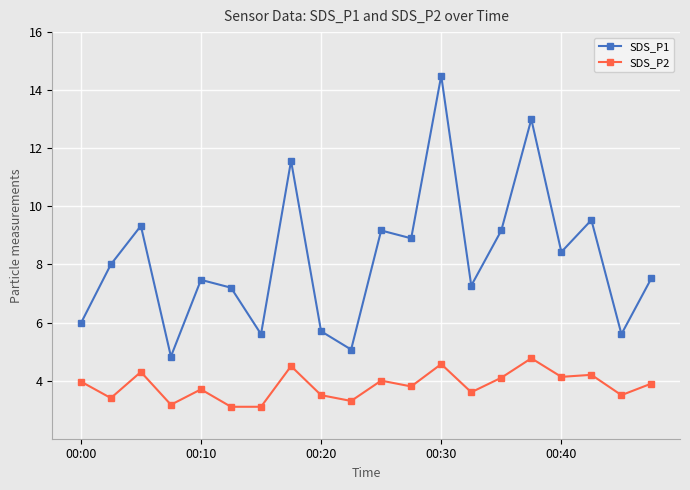

Which series has the largest total across all categories?

SDS_P1